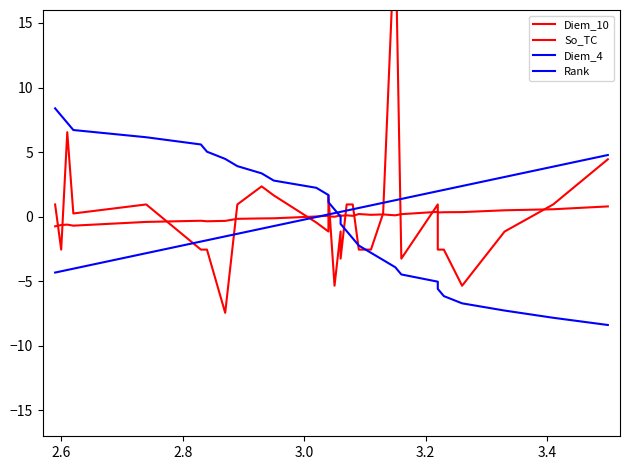

At how many categories does at least one series exceed 13?

1